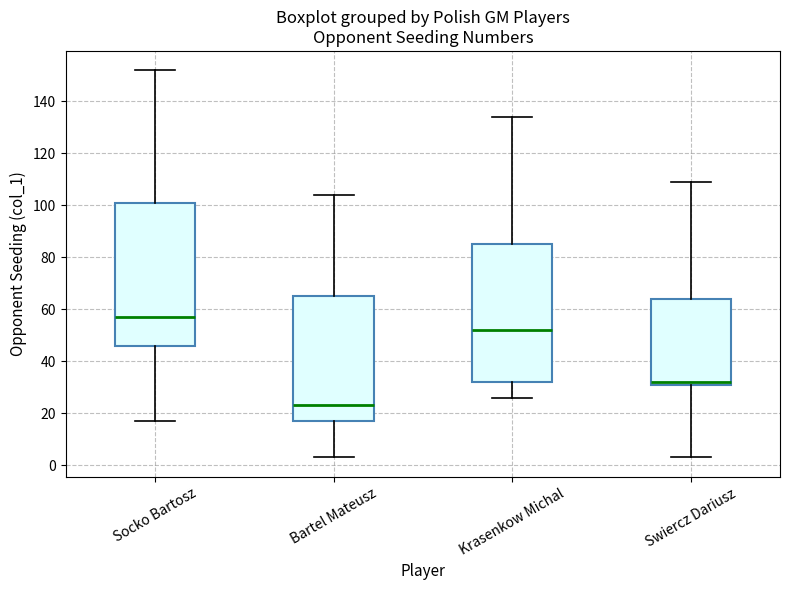

Where does the median line of the box for Bartel Mateusz sit on the y-axis? The values are not printed on the chart, so give them approximately, as read against the axis.

24